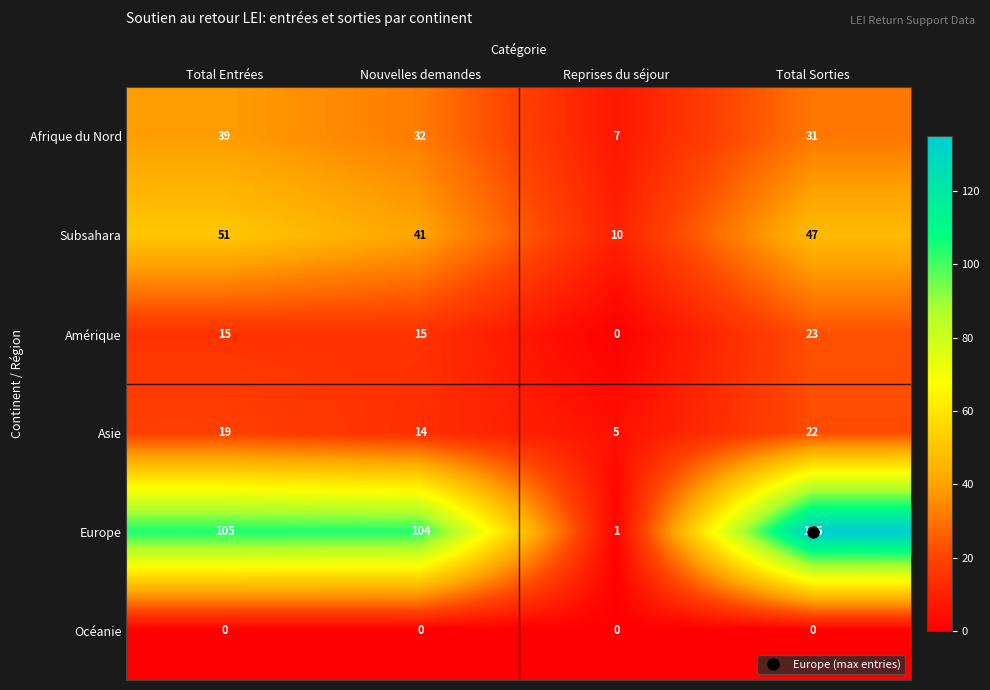

How many data points does each series have?

4